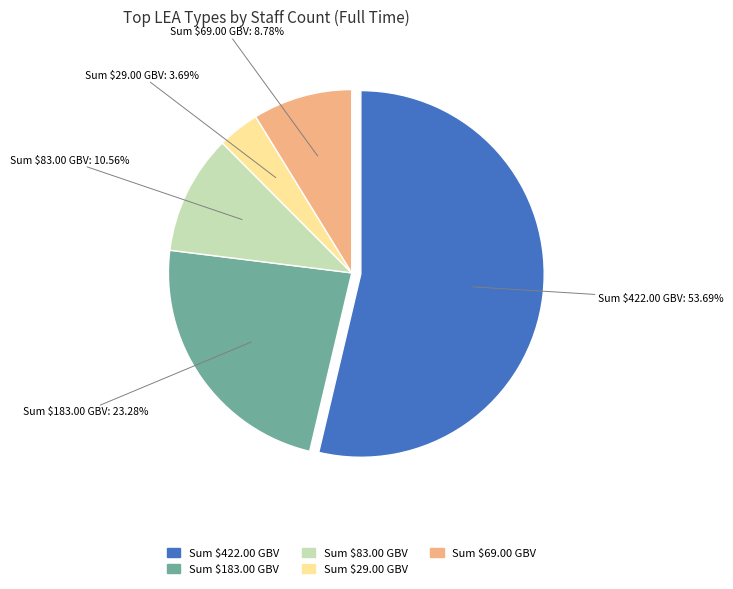

Is there any slice that represents more than half of the pie?

Yes